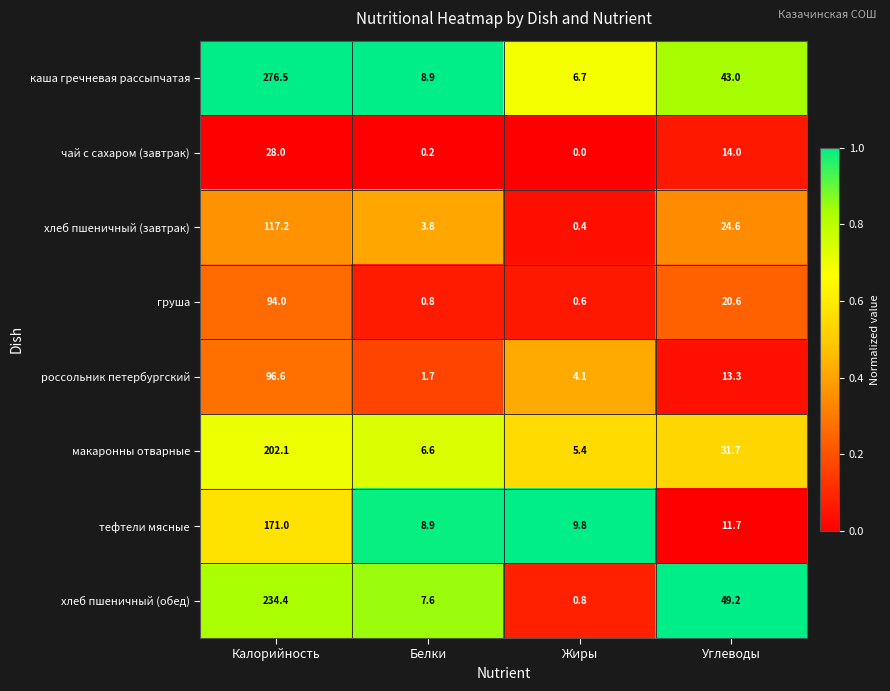

At which category is the sum across all series the highest?

Калорийность